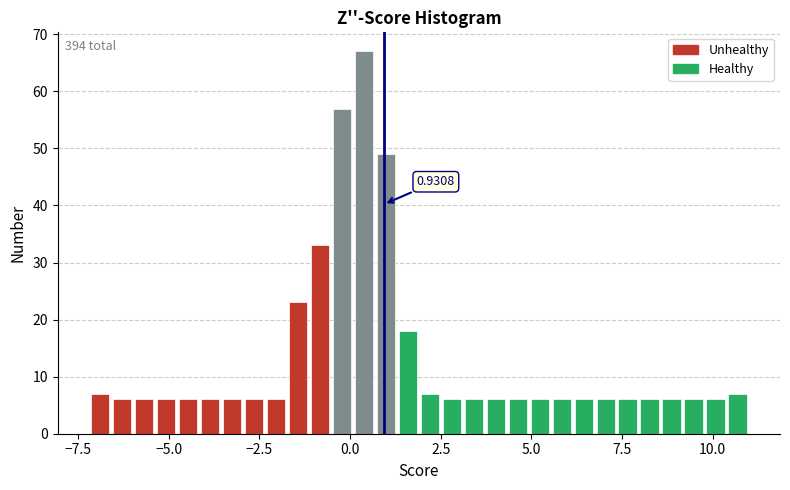

Read against the x-axis, roughly where is the centre of the tallest bar?

0.5